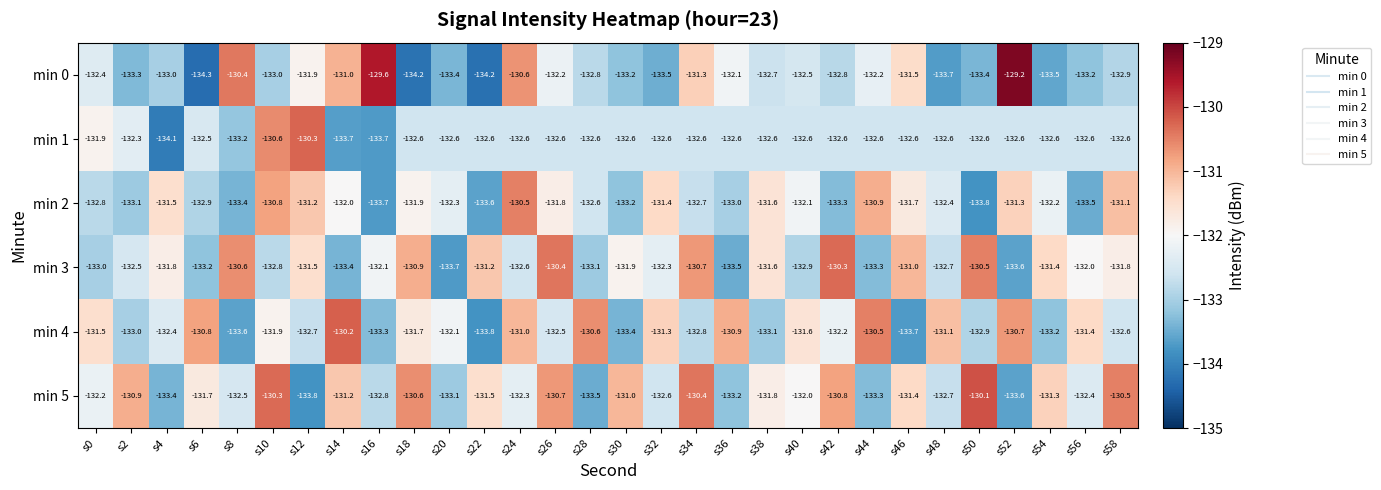

Which label corresponds to the largest value in the chart?

s52